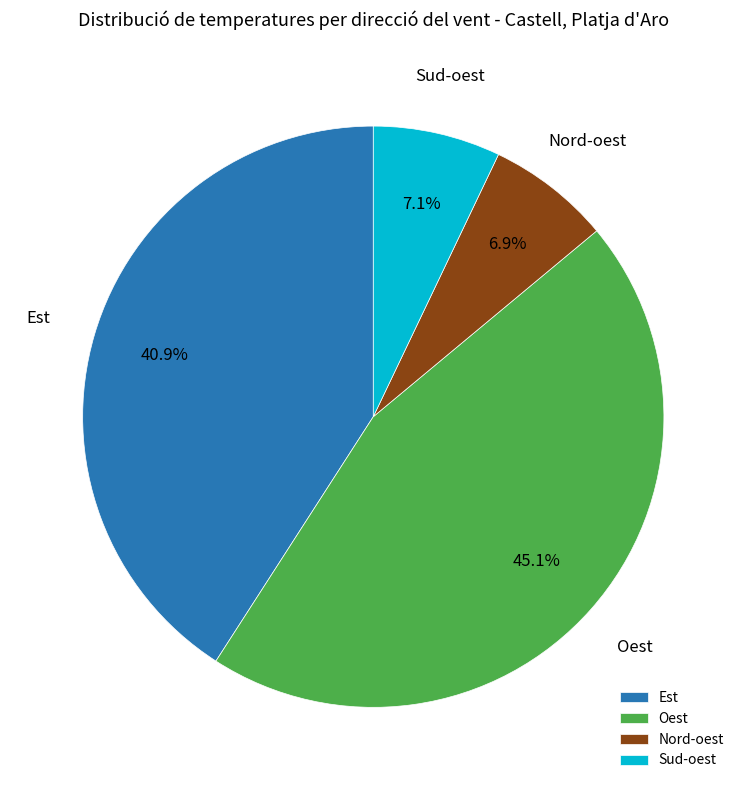

Which category has the biggest portion of the pie?

Oest